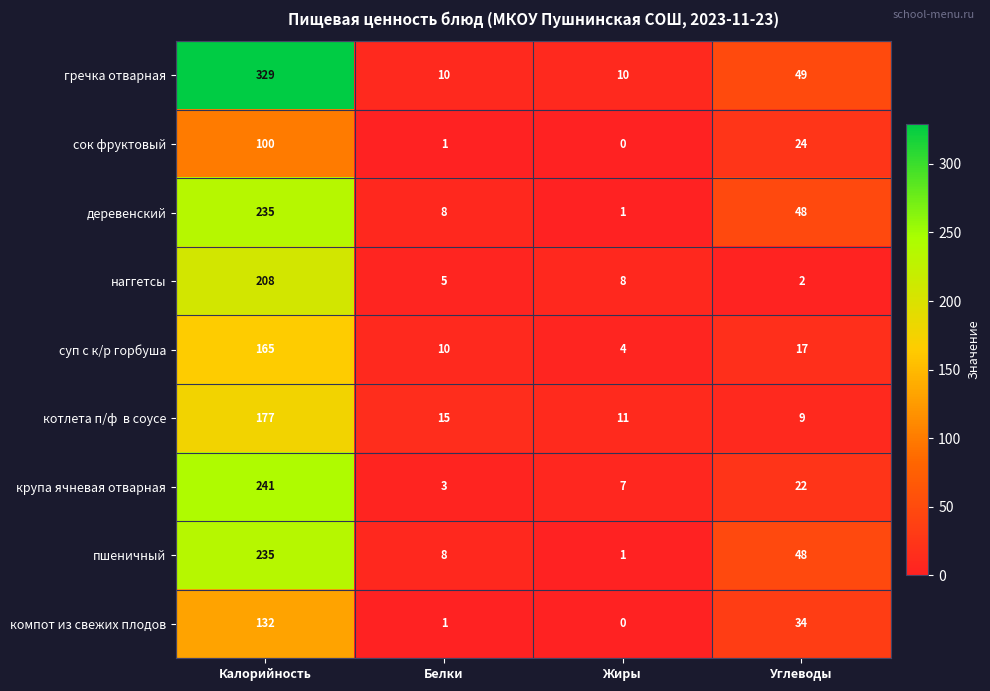

Is it true that наггетсы equals 5 at Белки?

True